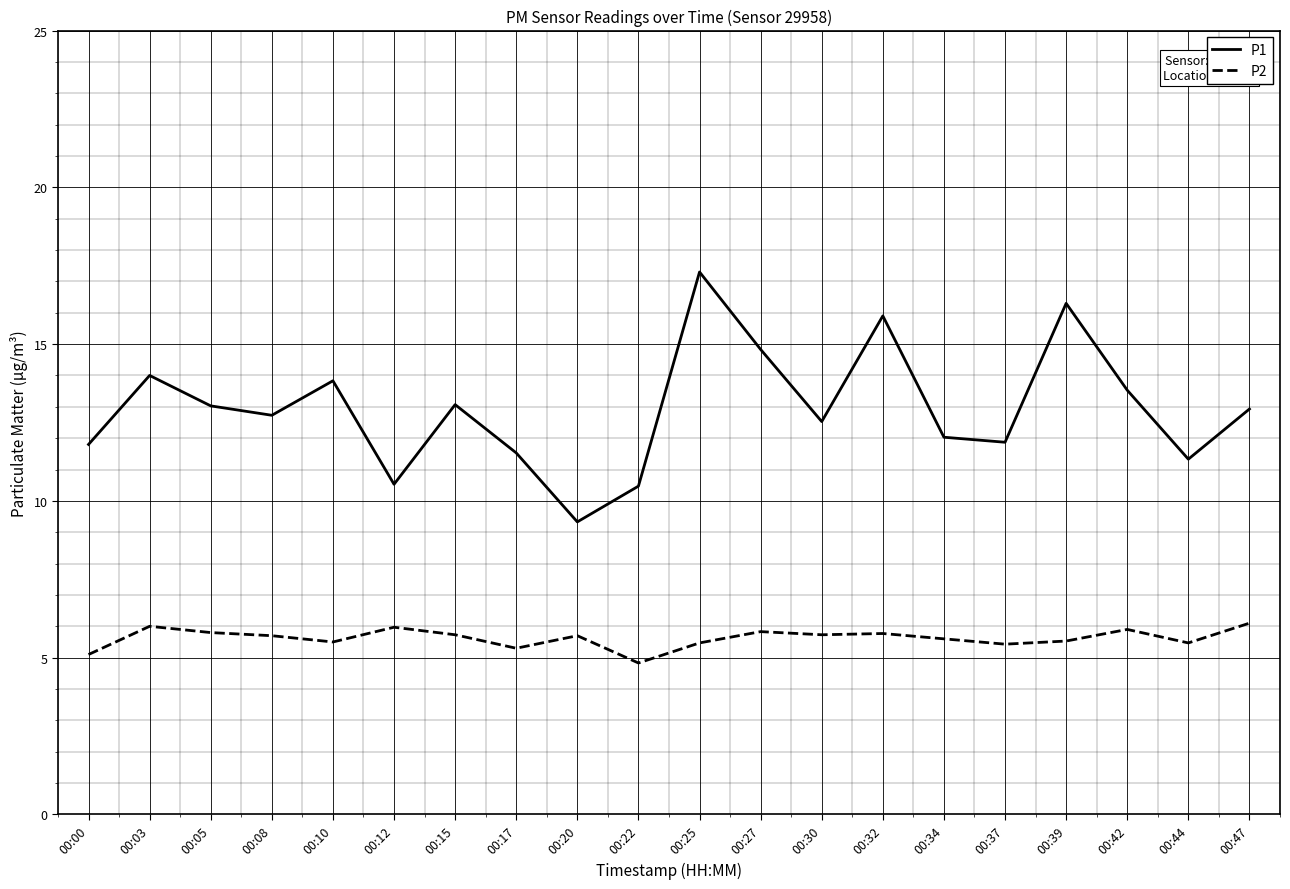

How many lines are shown in the chart?

2